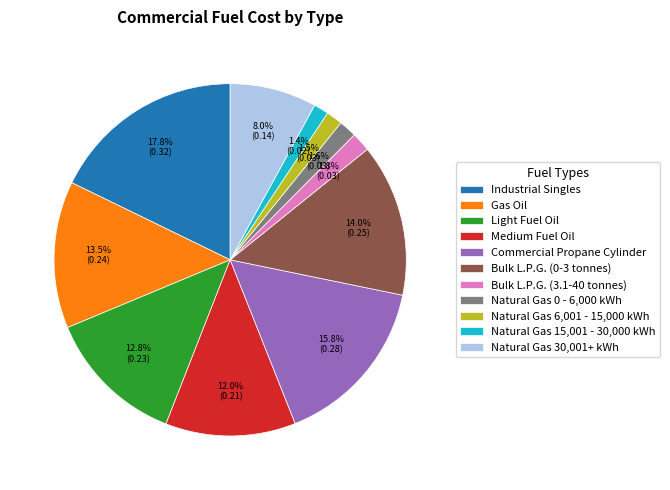

Is it true that Bulk L.P.G. (0-3 tonnes) is 14% of the pie?

True